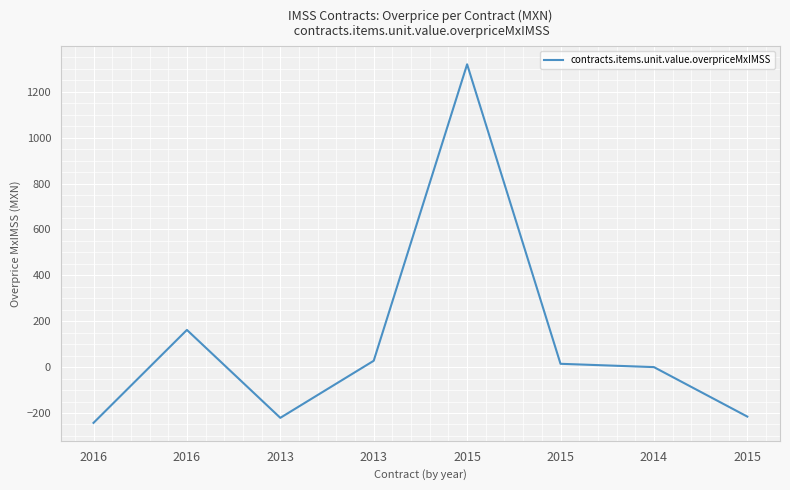

How many lines are shown in the chart?

1